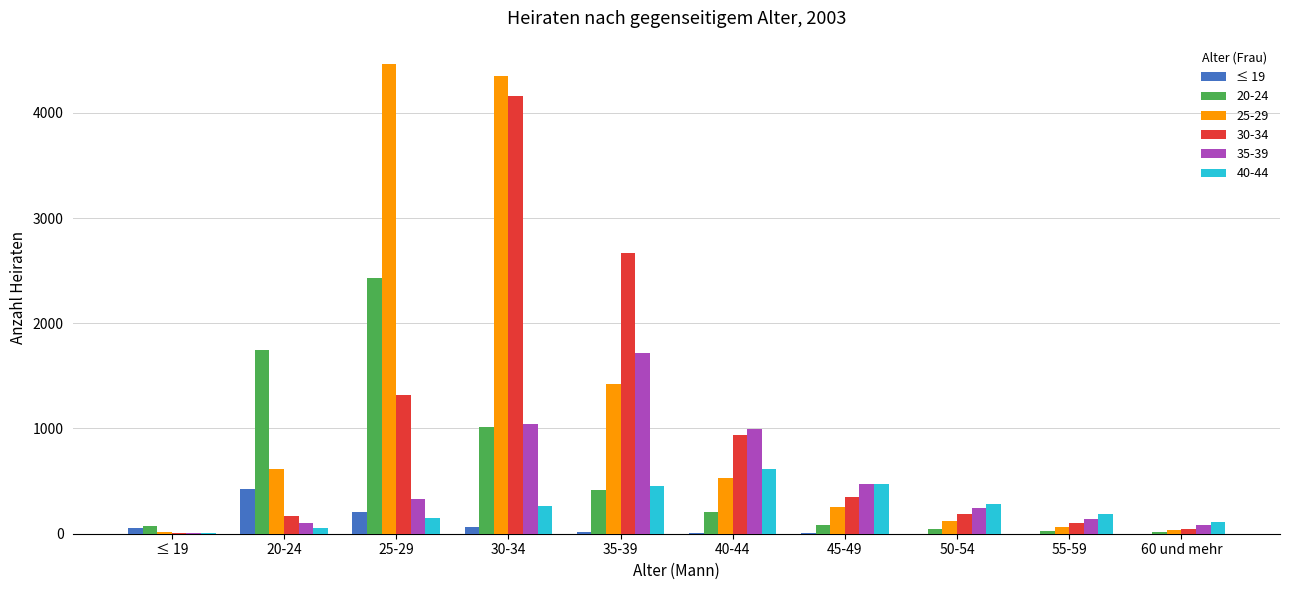

The value of 40-44 at 25-29 is 154. True or false?

True